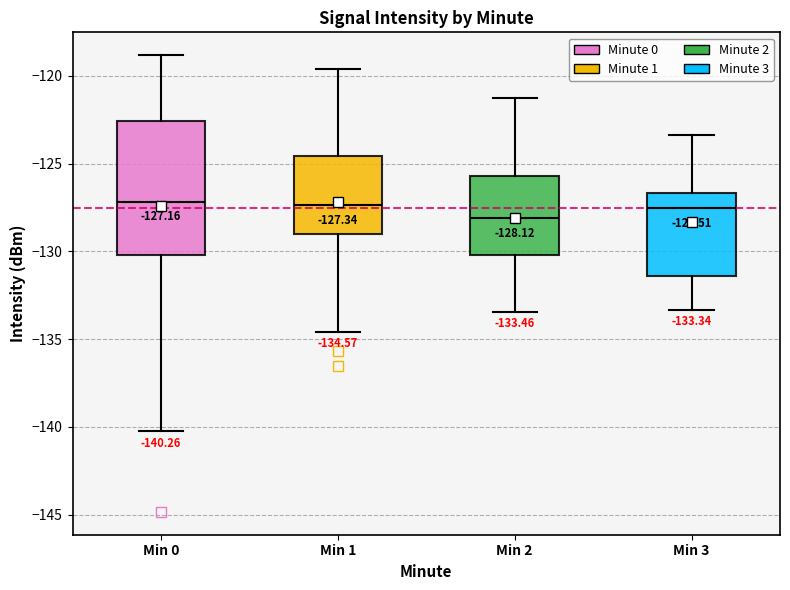

Which box is the tallest, from its lower edge to its upper edge?

Min 0